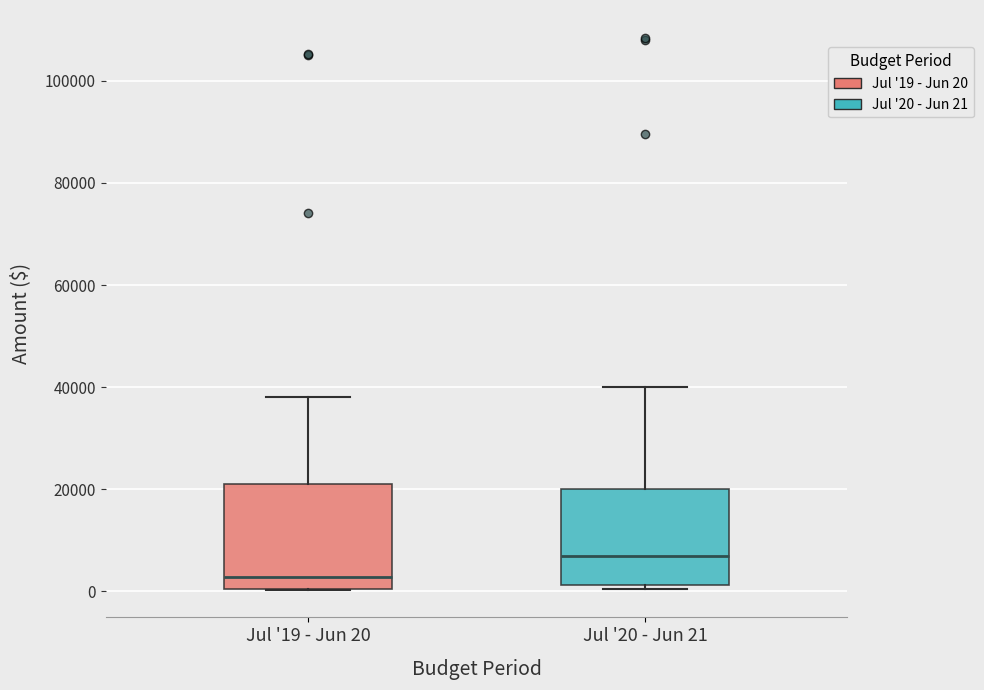

Where is the lower edge of the box for Jul '19 - Jun 20 on the y-axis? The values are not printed on the chart, so give them approximately, as read against the axis.

0